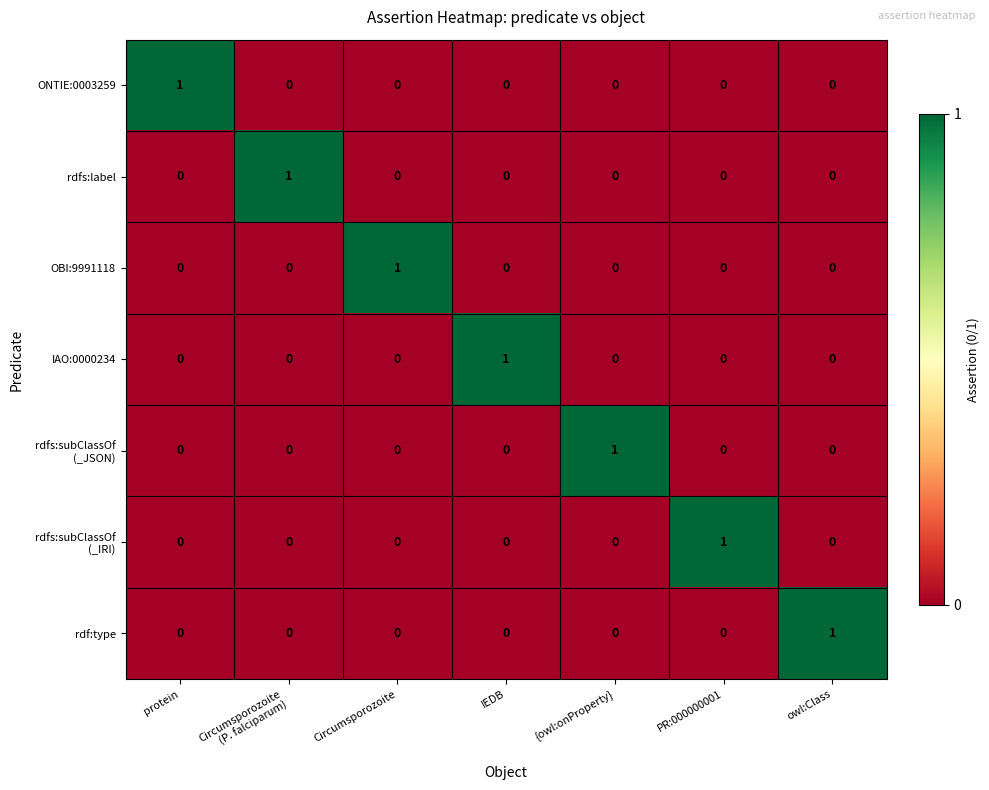

At how many categories does at least one series exceed 0?

7